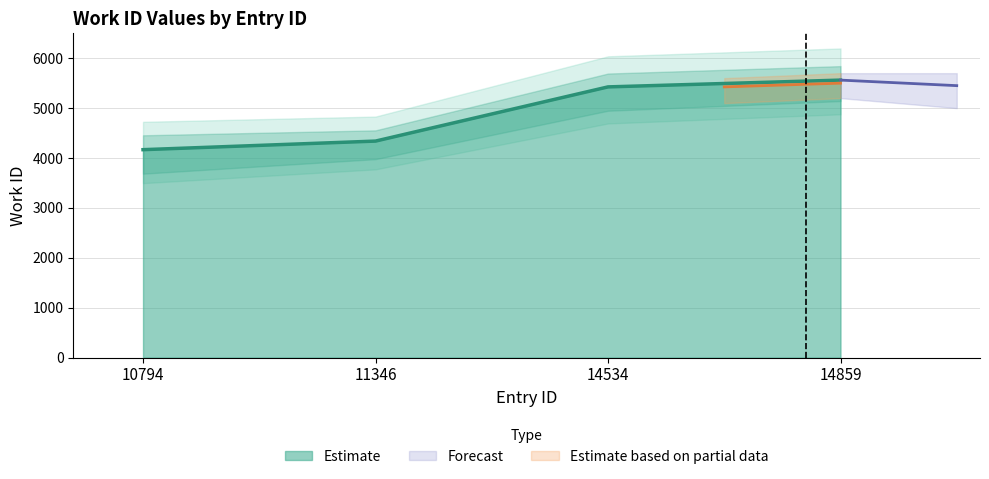

How many data points are less than 5425?

2